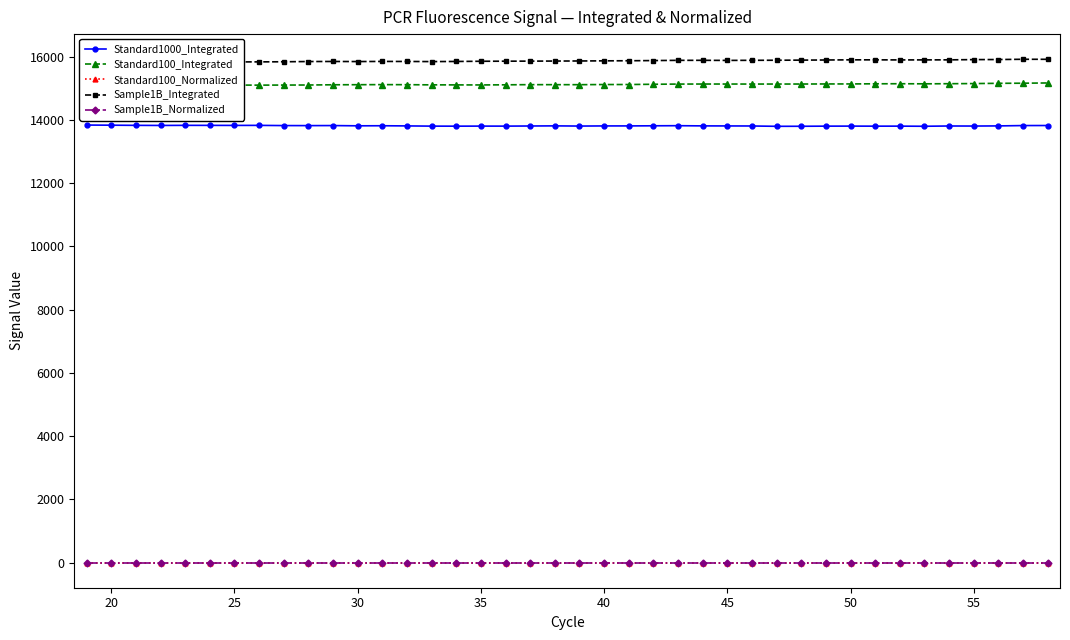

Which series has the widest spread of values?

Sample1B_Integrated